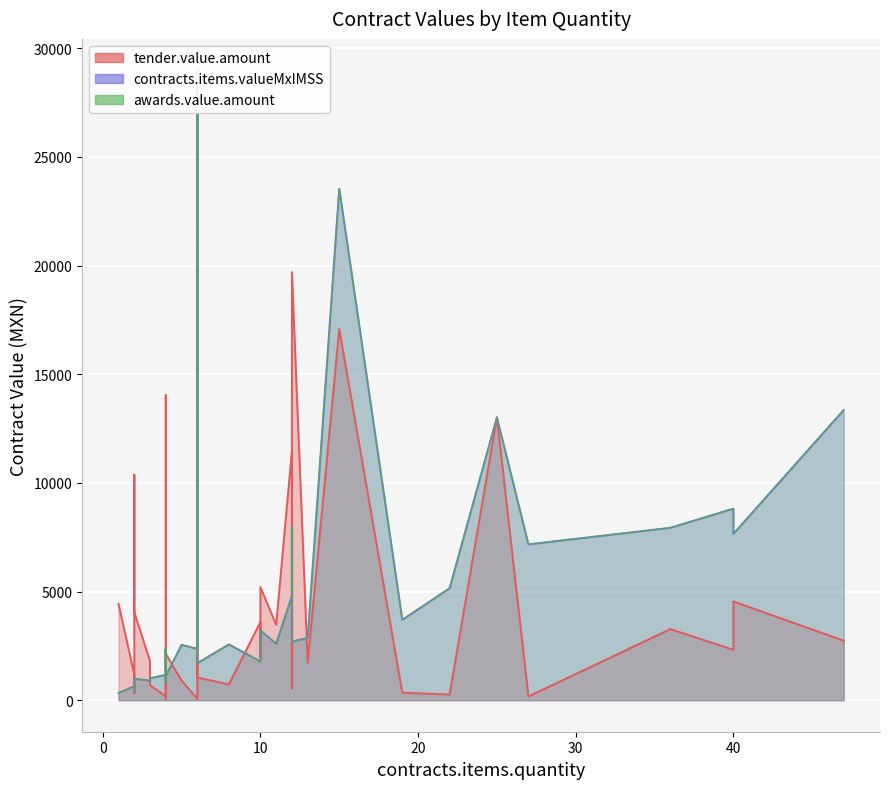

Rank the categories by contracts.items.valueMxIMSS value from lowest to highest.

1, 2, 2, 2, 4, 3, 2, 3, 4, 4, 4, 6, 10, 4, 10, 6, 4, 4, 4, 5, 8, 11, 12, 13, 10, 12, 19, 12, 12, 22, 27, 12, 40, 36, 12, 40, 25, 47, 15, 6